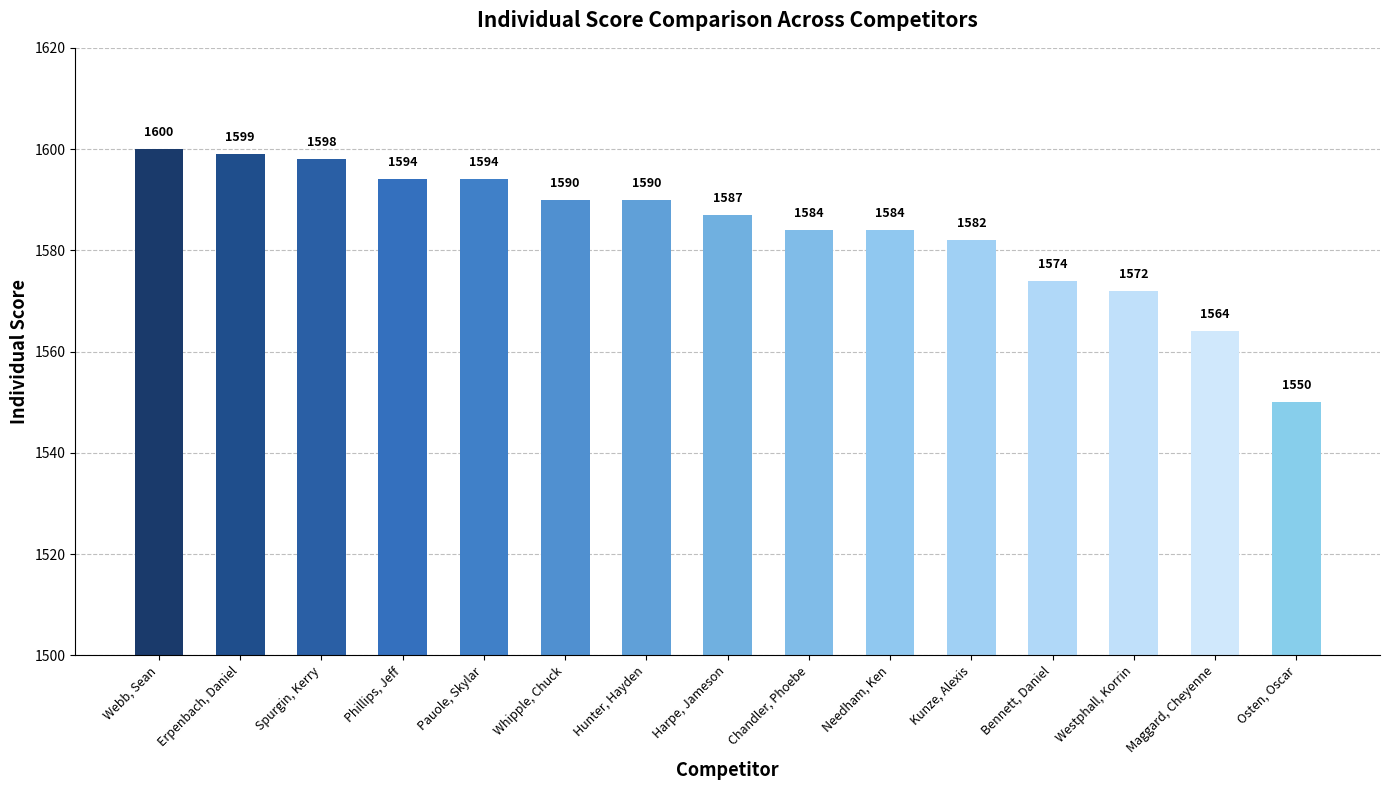

What is the label of the 10th bar from the right?

Whipple, Chuck